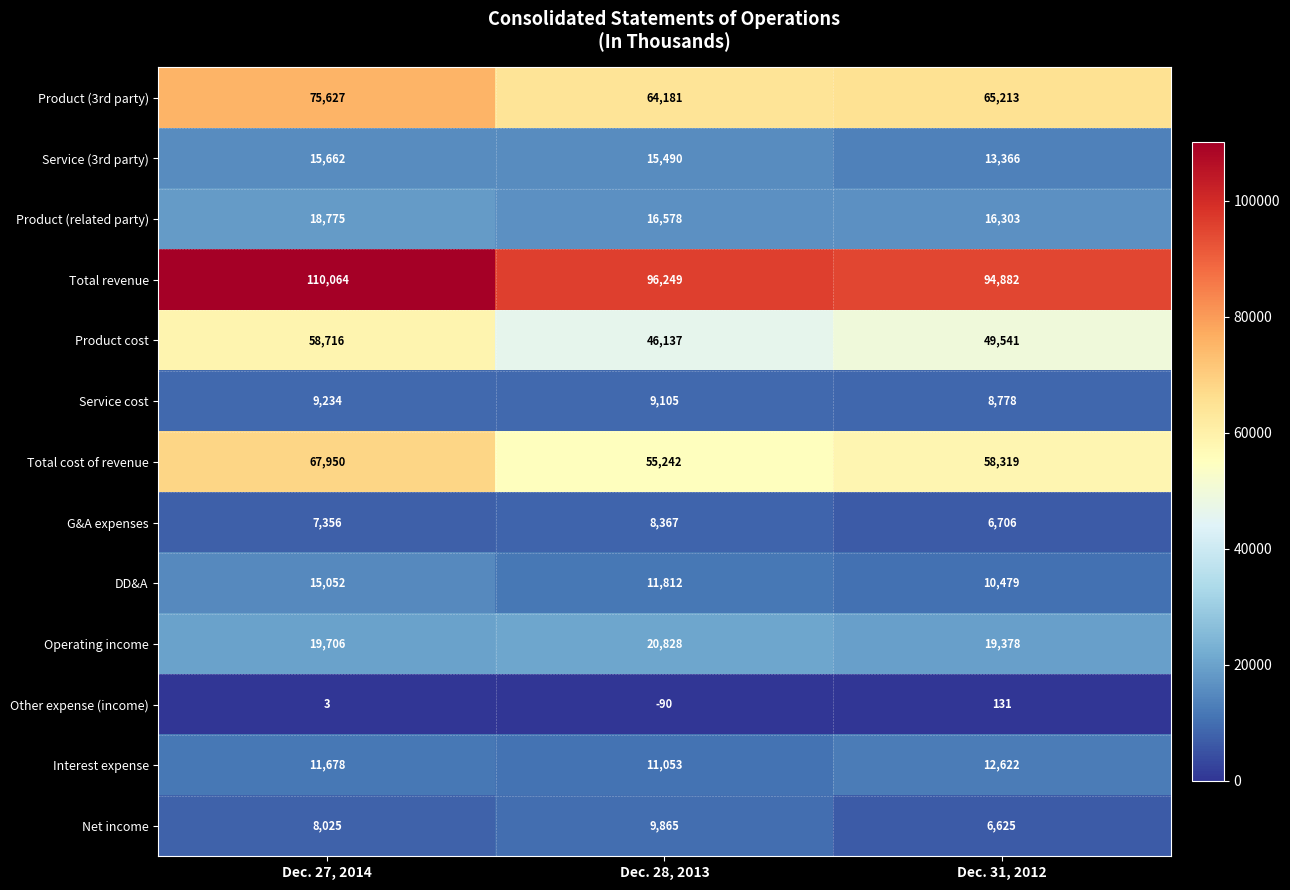

Which series has the largest total across all categories?

Total revenue